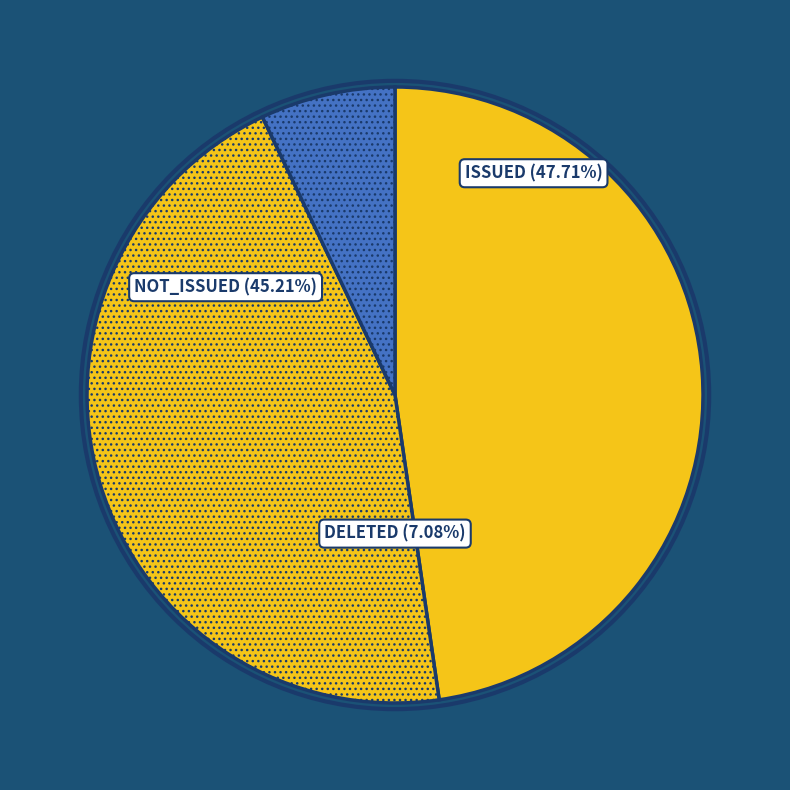

Is 8 the majority of the pie?

No